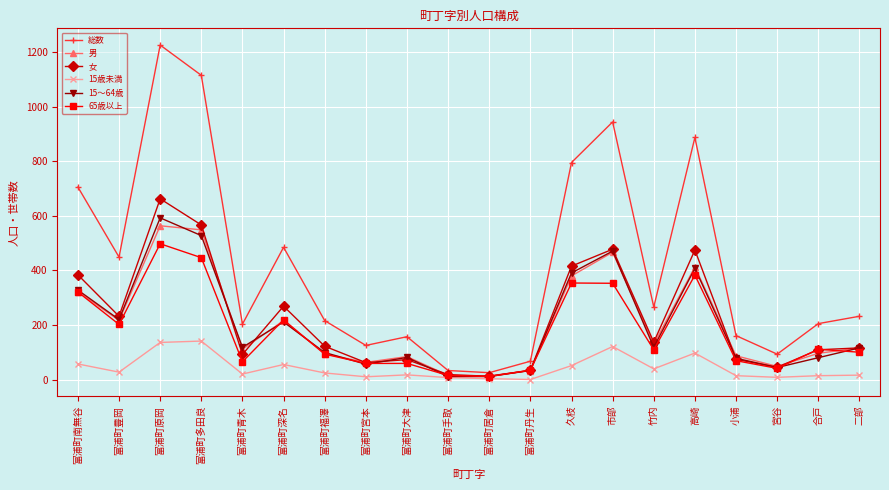

Is the value of 15歳未満 at 富浦町大津 greater than the value of 総数 at 小浦?

No